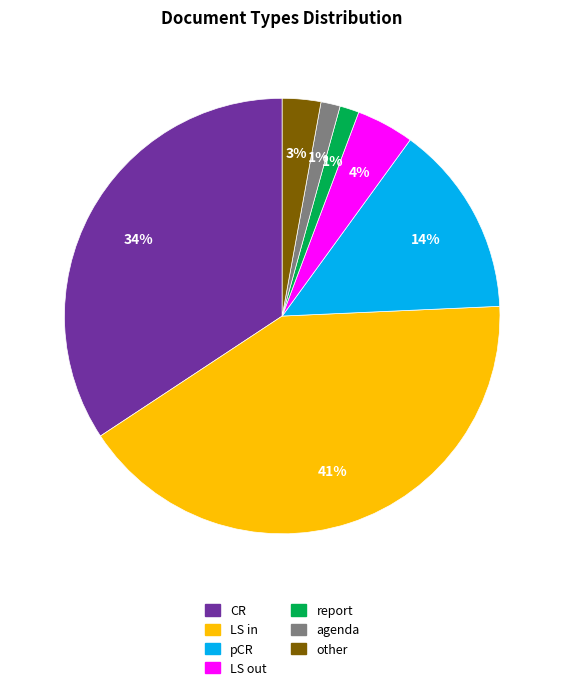

Does LS out represent more than half of the total?

No